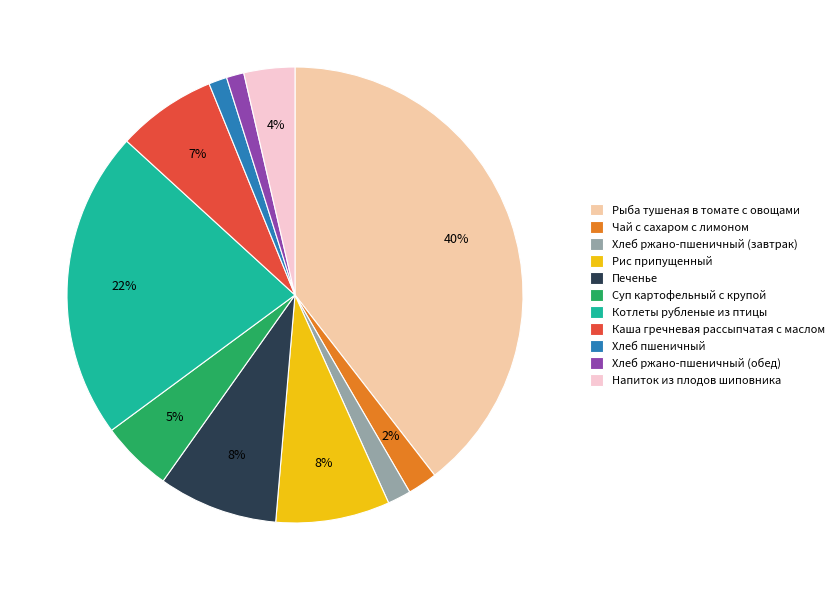

Which has a higher value, Чай с сахаром с лимоном or Суп картофельный с крупой?

Суп картофельный с крупой